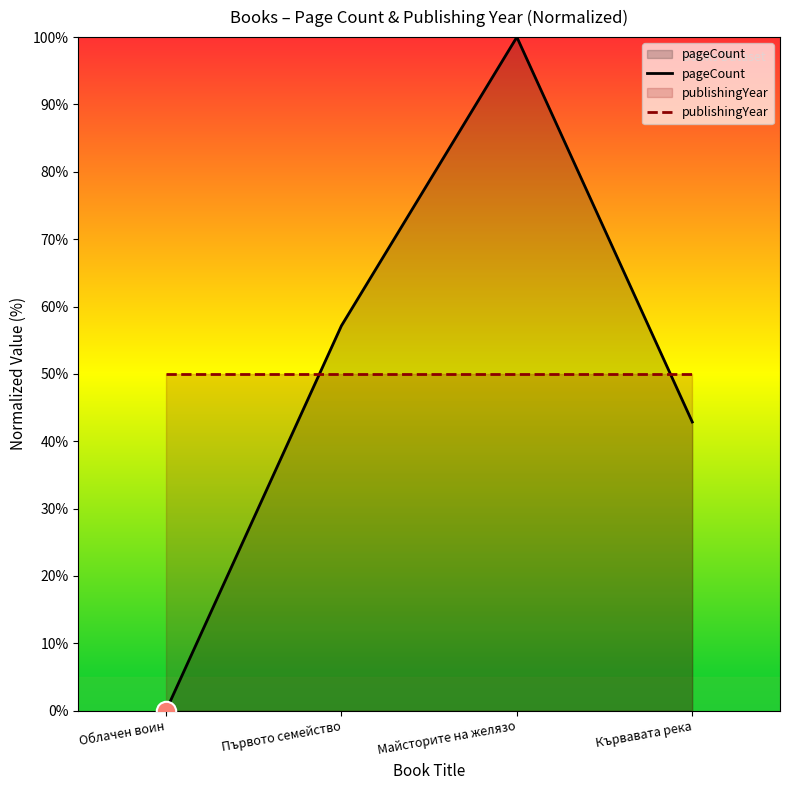

What are all the series names shown in the legend?

pageCount, publishingYear